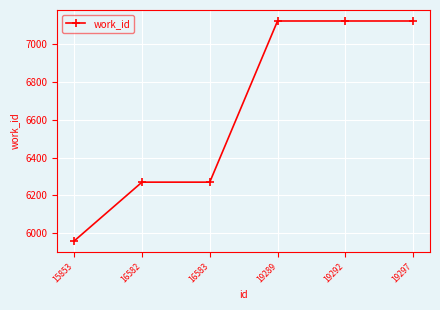

Reading left to right, list all the values displayed in this chart.

15853=5960	16582=6270	16583=6270	19289=7120	19292=7120	19297=7120